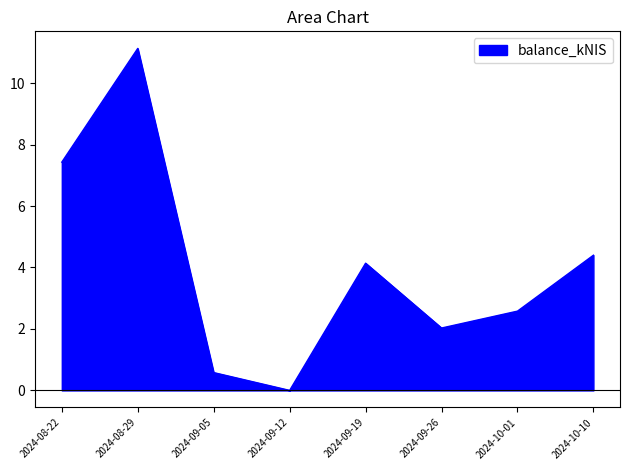

What is the difference between the maximum and minimum values?

11.1